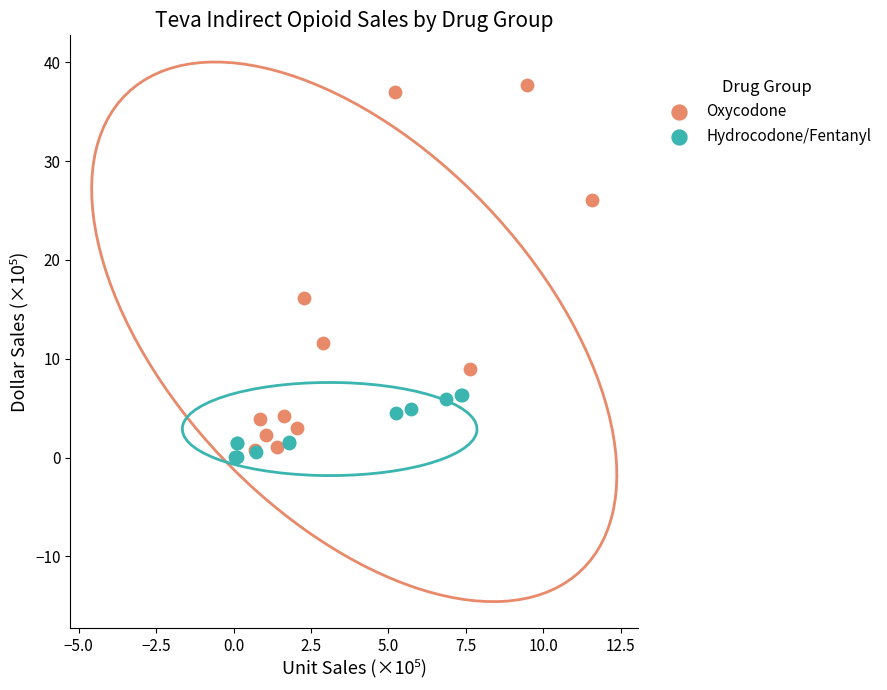

What are all the series names shown in the legend?

Oxycodone, Hydrocodone/Fentanyl